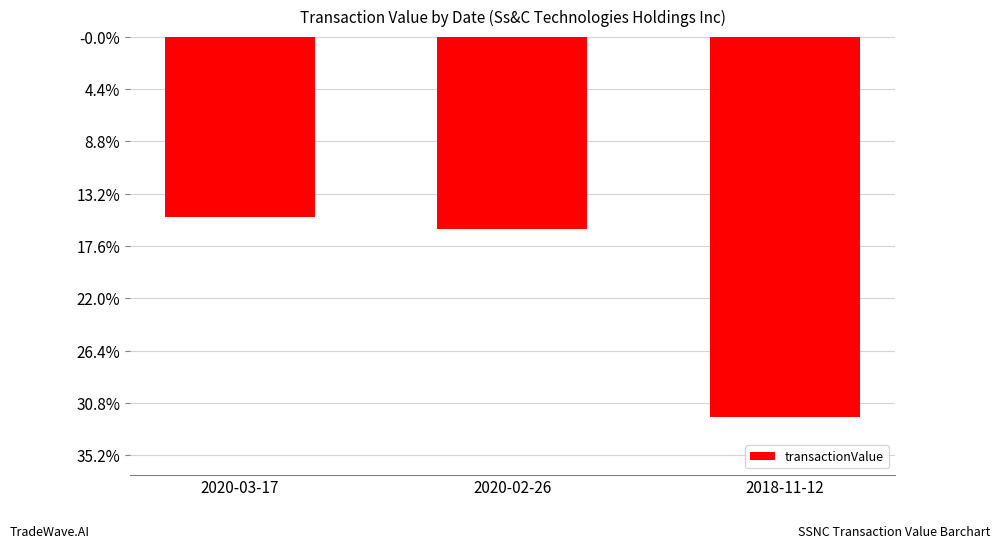

Between 2018-11-12 and 2020-03-17, which is larger?

2020-03-17